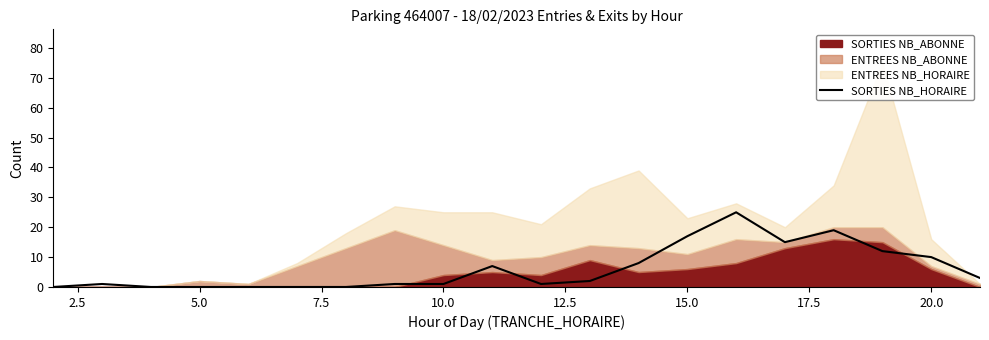

True or false: the data shows -10 at 15.0.

False